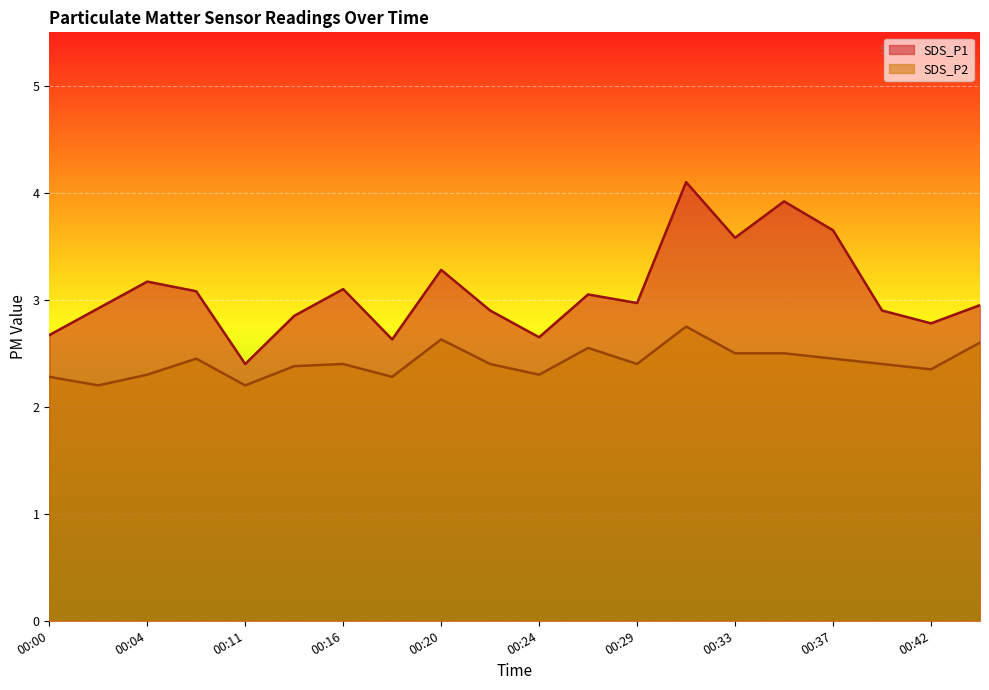

Is it true that SDS_P1 equals 3.2 at 00:04?

True